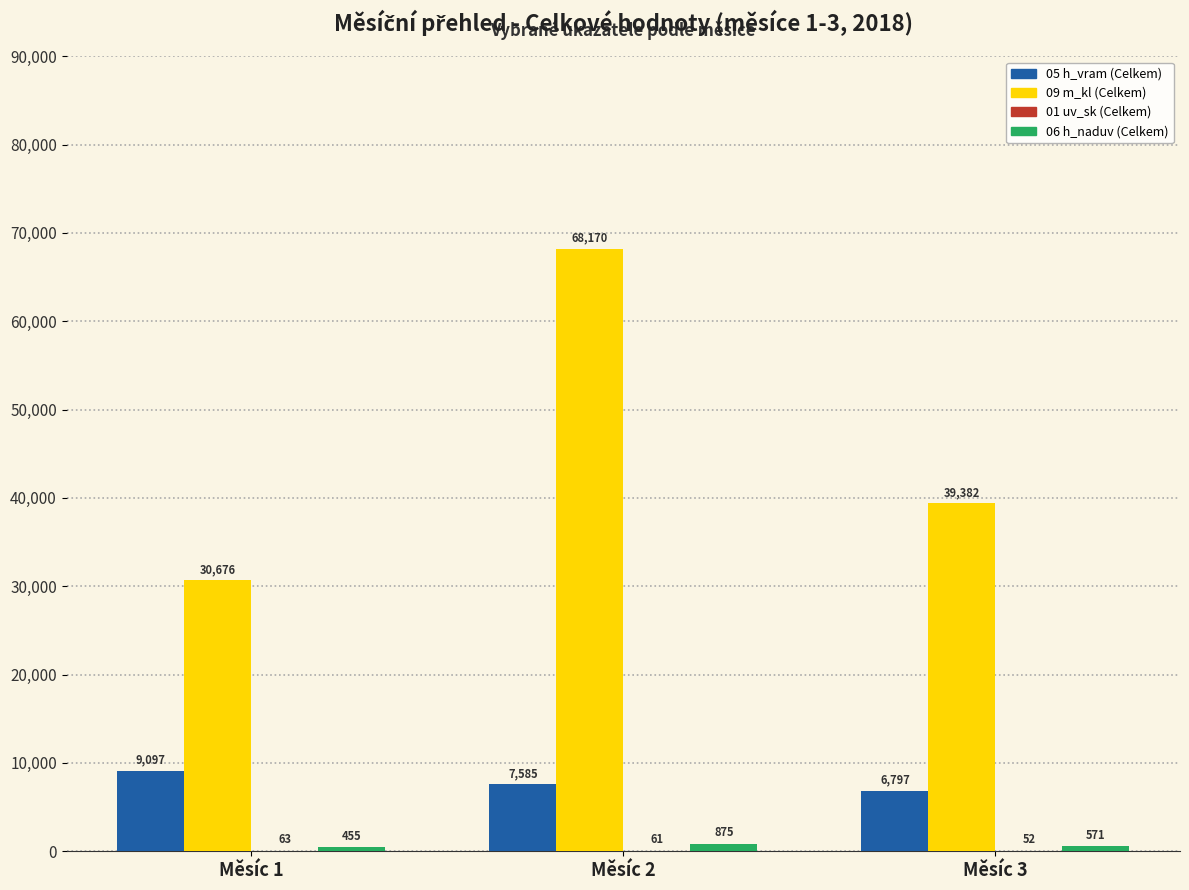

Is it true that 09 m_kl (Celkem) equals 68170.0 at Měsíc 2?

True